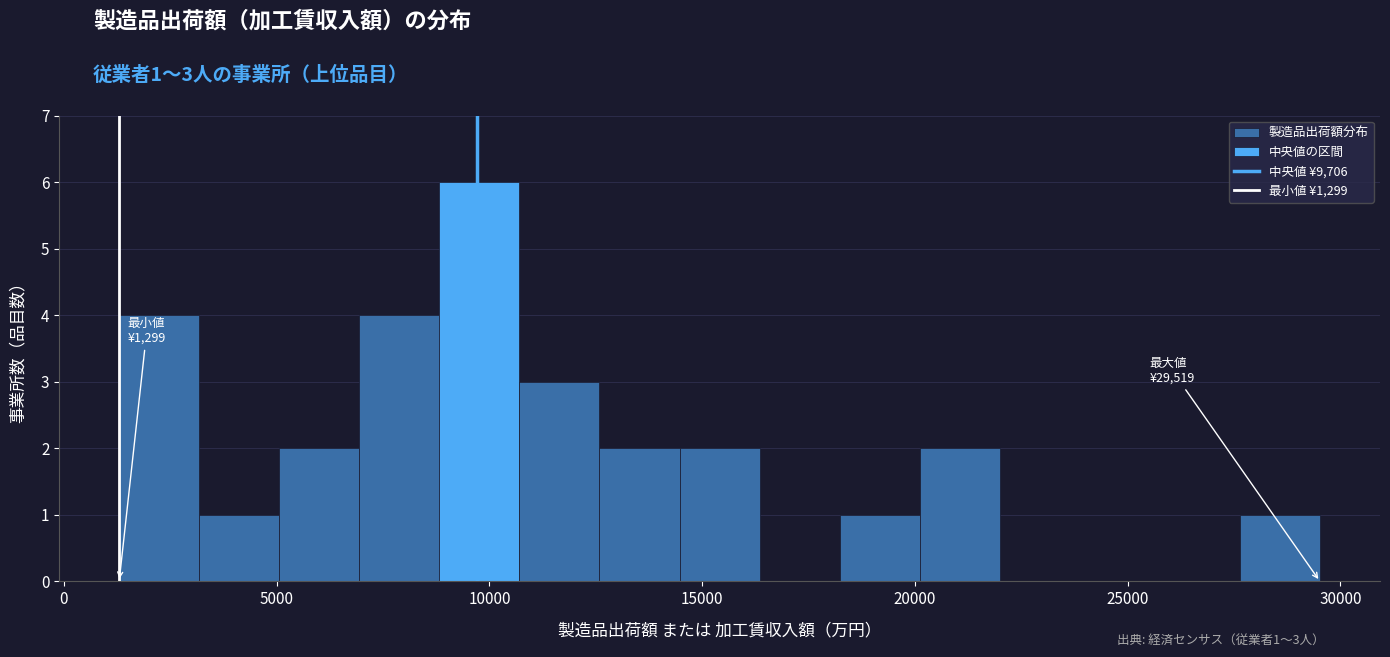

Read against the x-axis, roughly where is the centre of the tallest bar?

10000